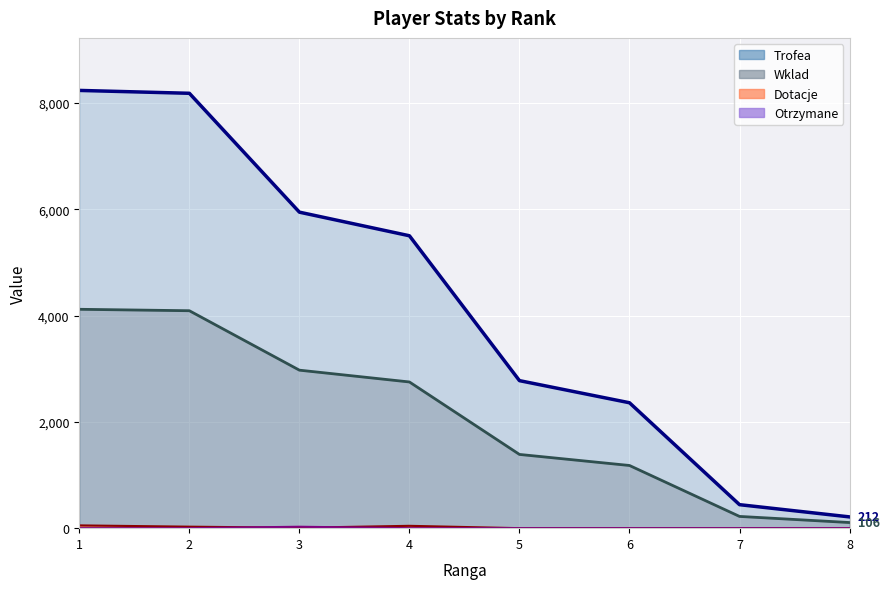

True or false: Trofea and Wklad cross at least once.

False